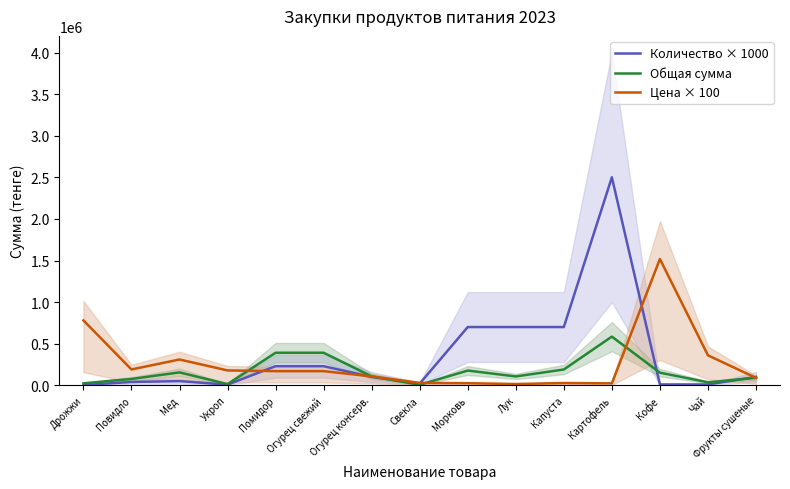

What is the difference between the maximum and minimum values in the Общая сумма series?

579320